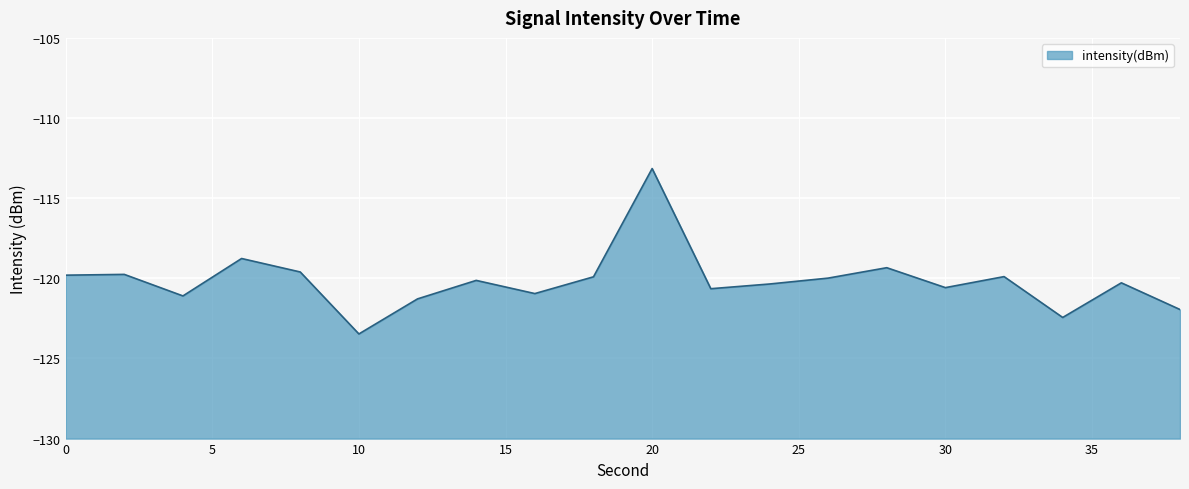

At which label is the value closest to -118?

6